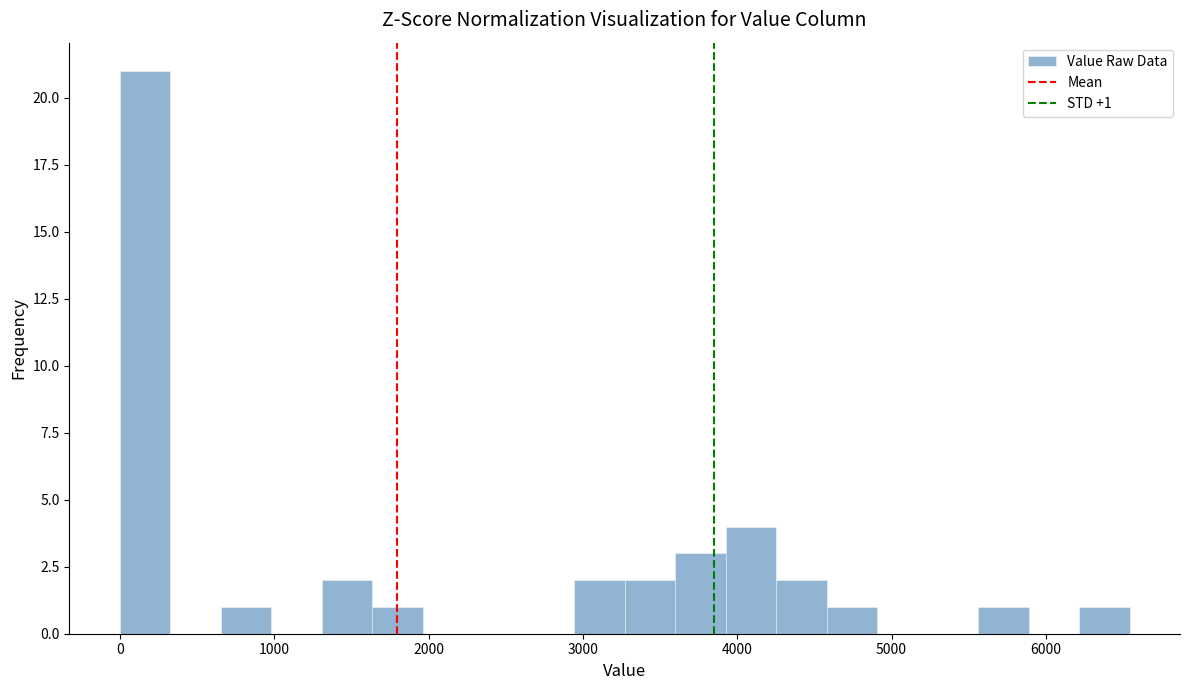

Around what value on the x-axis is the tallest bar? Give the approximate position of its centre, as read against the axis.

200